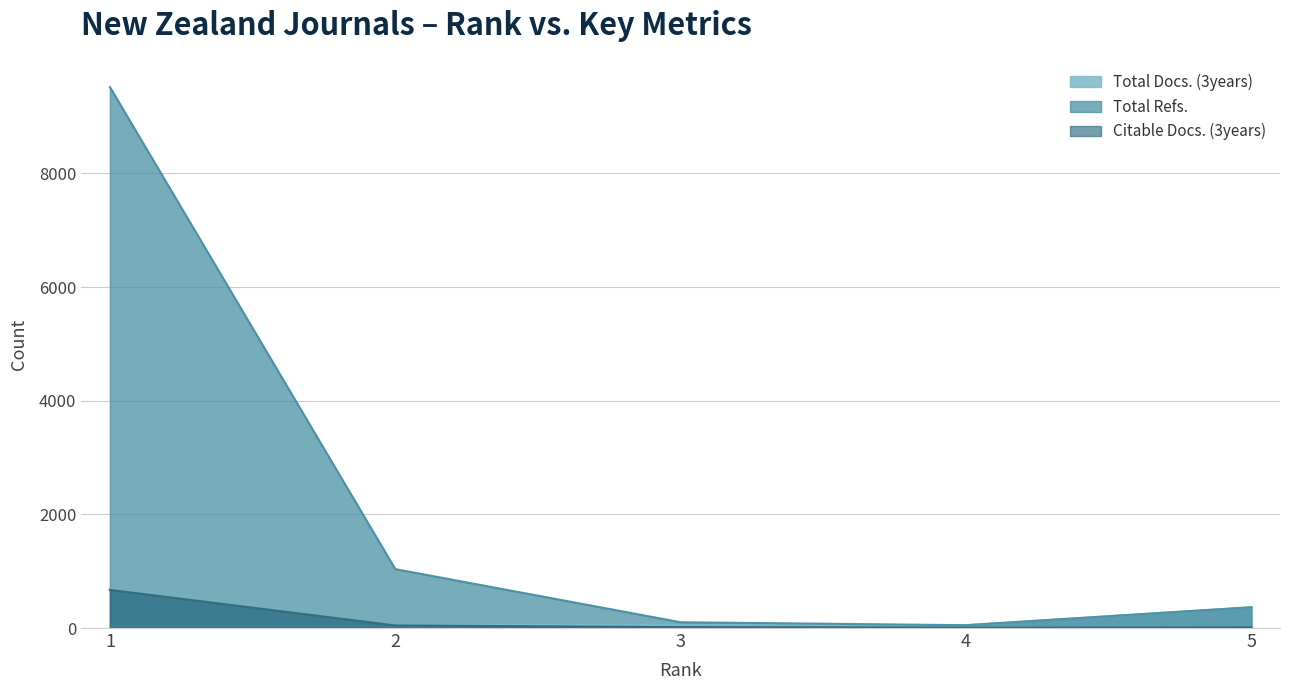

Does the chart display data point markers on the line(s)?

No